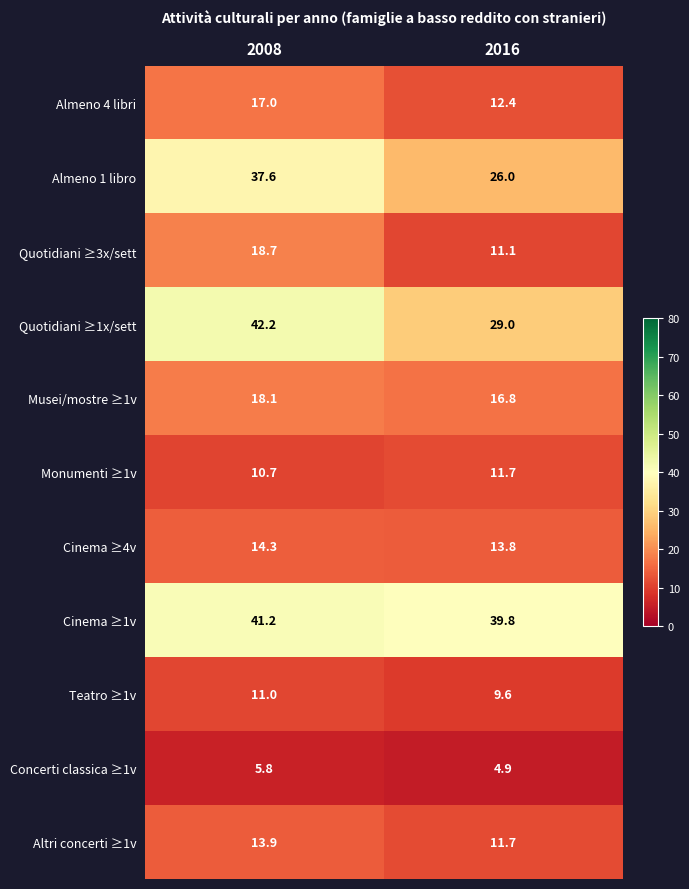

Which series changed the most between 2008 and 2016?

Quotidiani ≥1x/sett